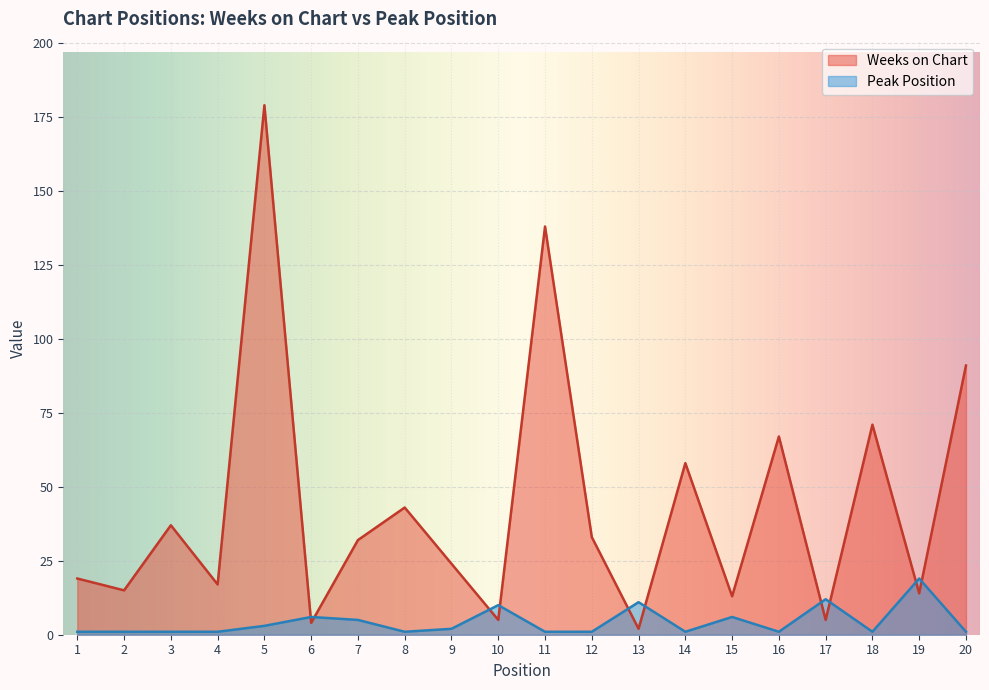

How many lines are shown in the chart?

2